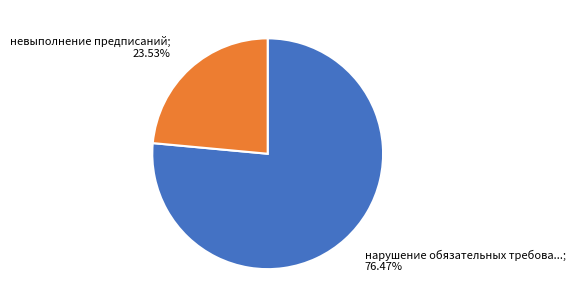

Is there a majority slice in this chart?

Yes